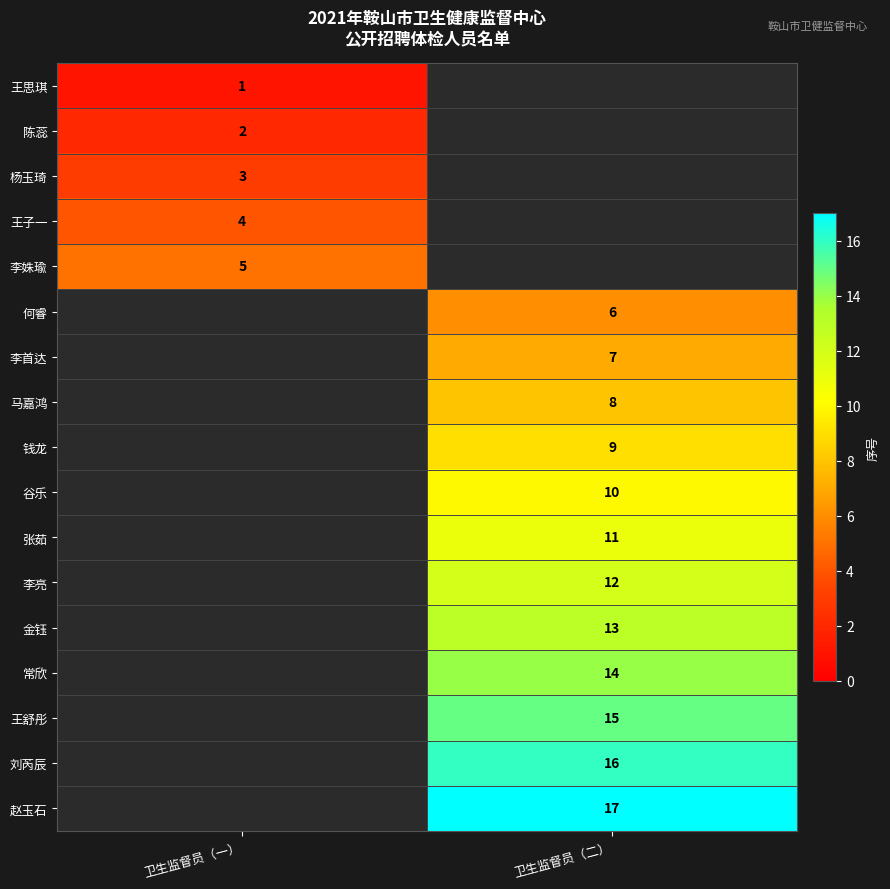

The 刘芮辰 series shows 16 at 卫生监督员（二）. True or false?

True